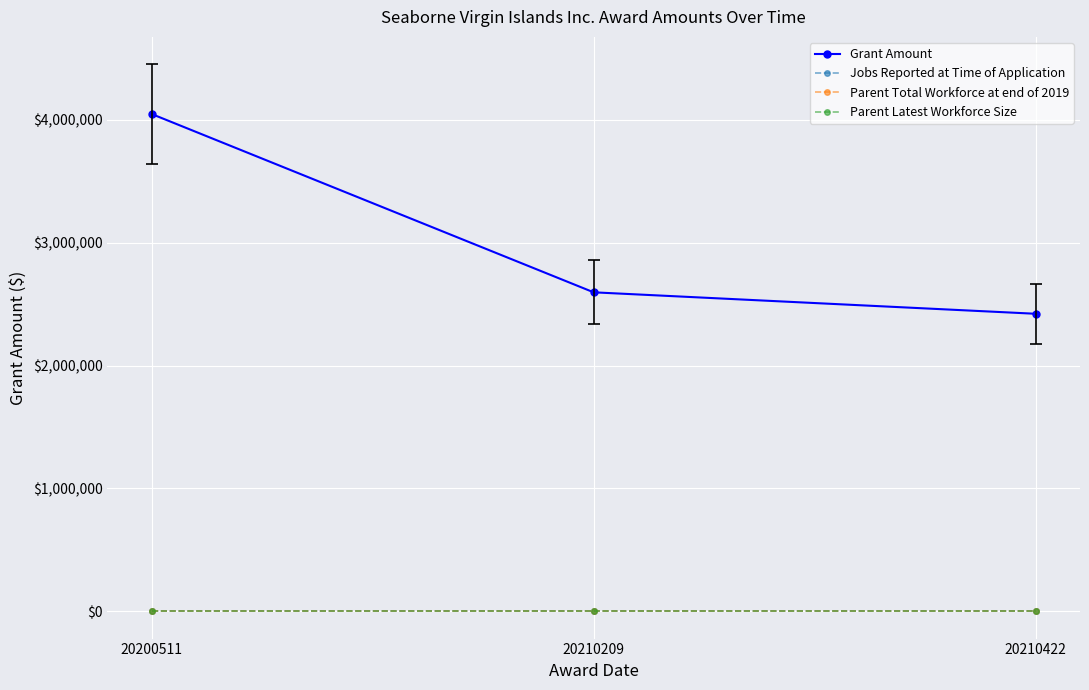

Is the value of Grant Amount at 20210209 greater than the value of Parent Latest Workforce Size at 20210422?

Yes